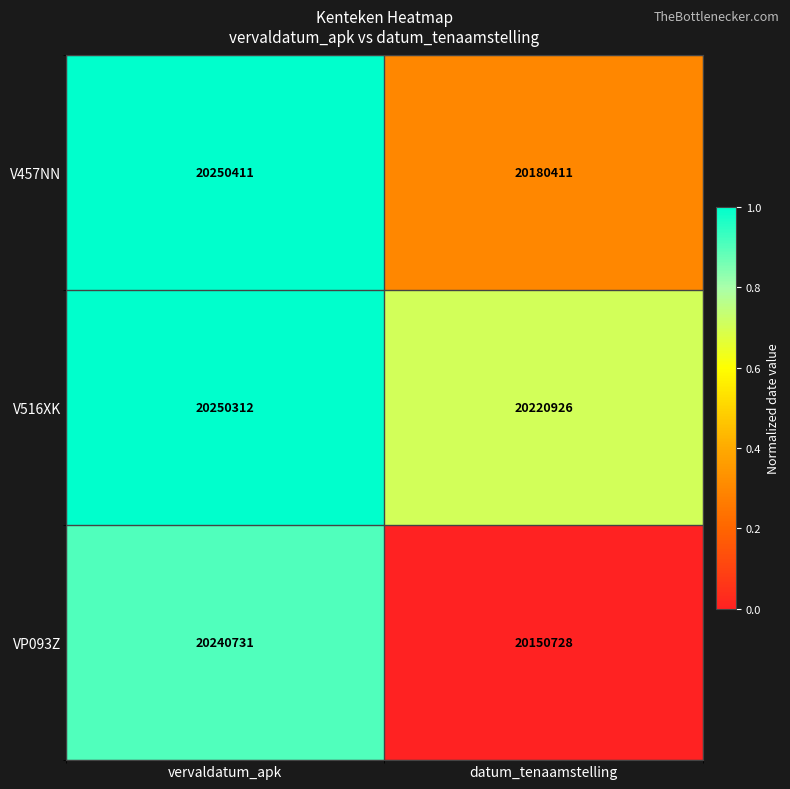

The value of VP093Z at datum_tenaamstelling is 20150728. True or false?

True